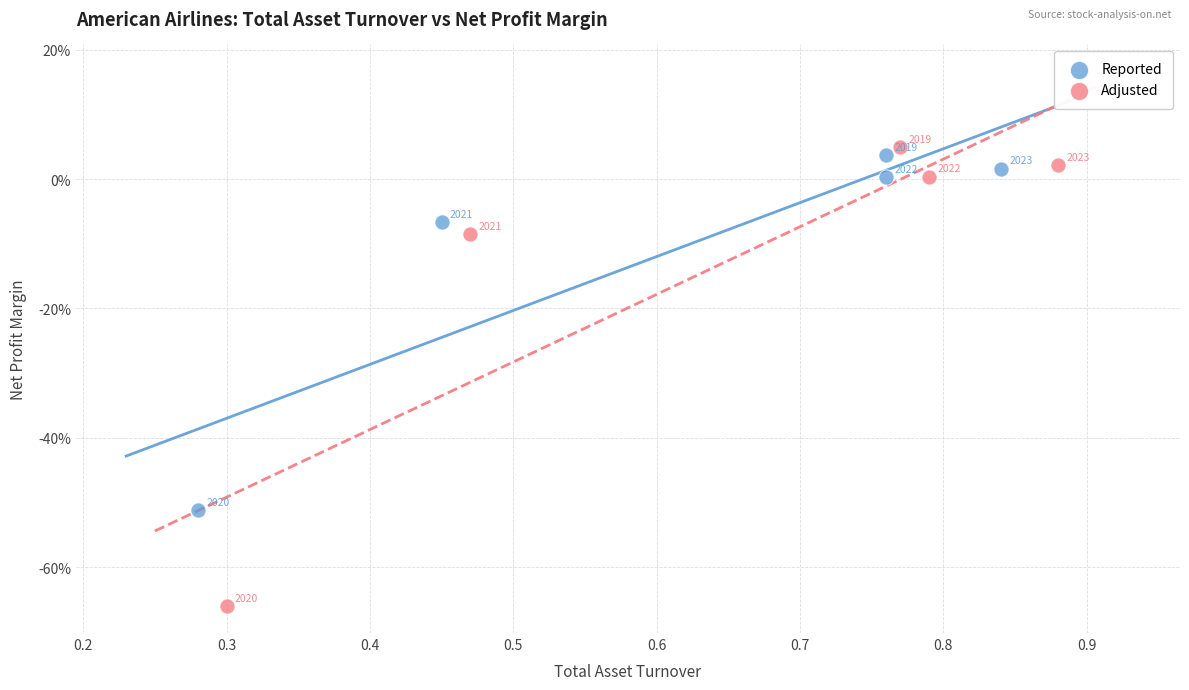

Which series contains the lowest Y value?

Adjusted